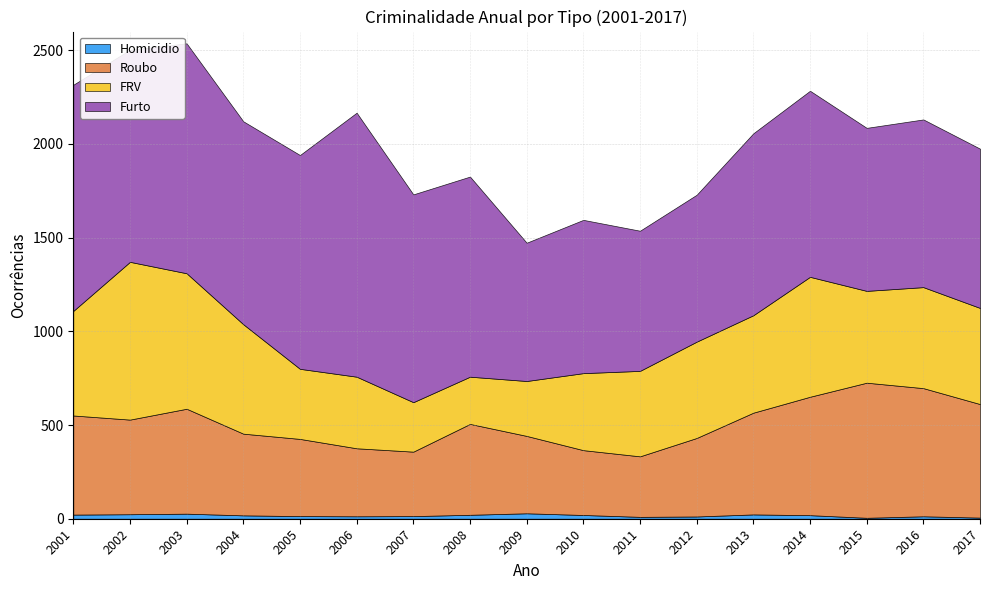

What are all the series names shown in the legend?

Homicidio, Roubo, FRV, Furto